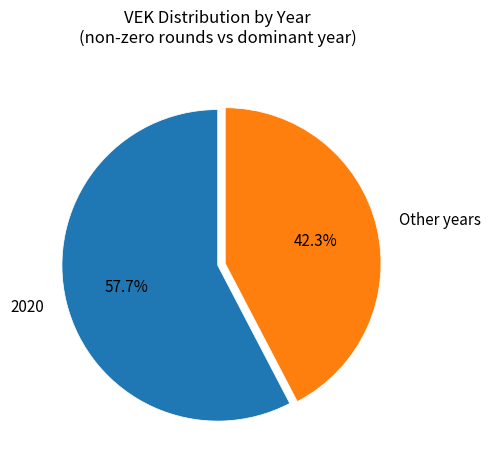

Rank the categories by value from highest to lowest.

2020, Other years